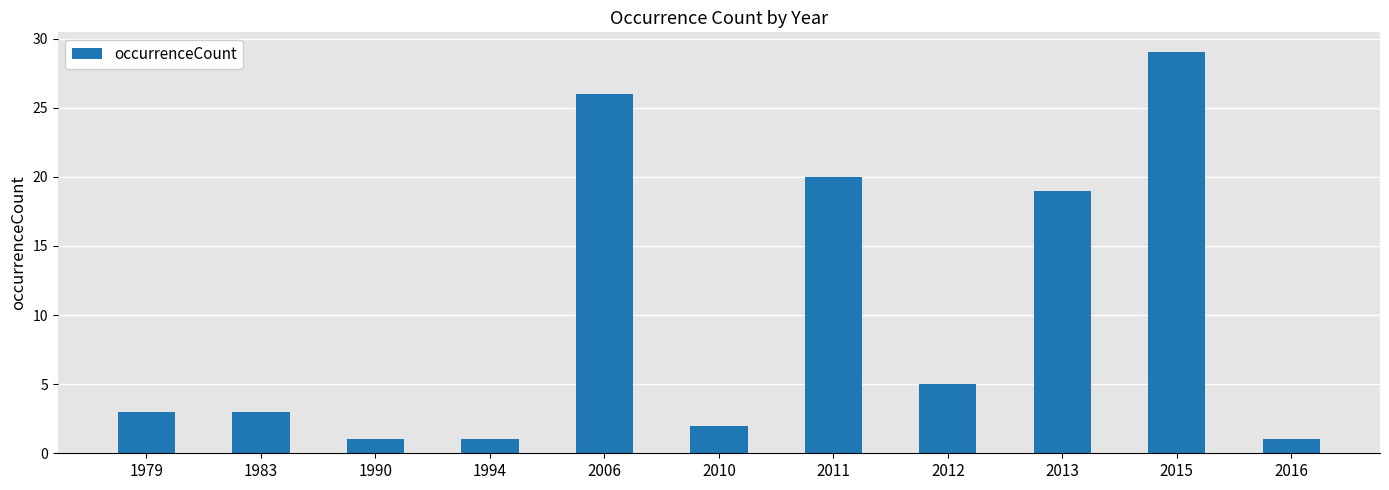

Reading right to left, transcribe all the data shown in this chart.

1	29	19	5	20	2	26	1	1	3	3